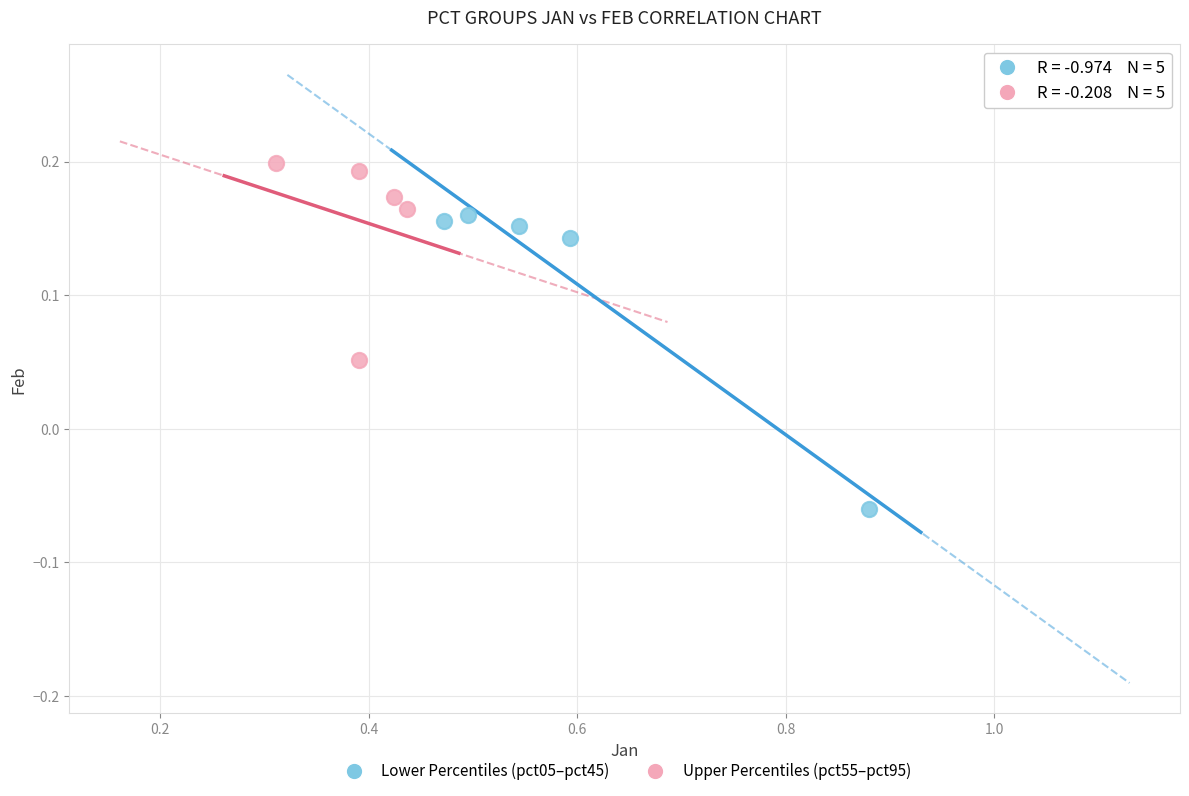

Which series has the widest spread of Y values?

Lower Percentiles (pct05–pct45)